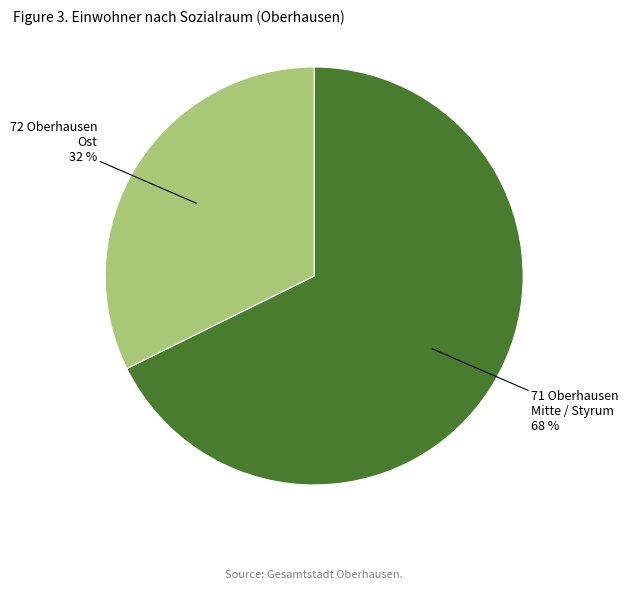

Is there any slice that represents more than half of the pie?

Yes